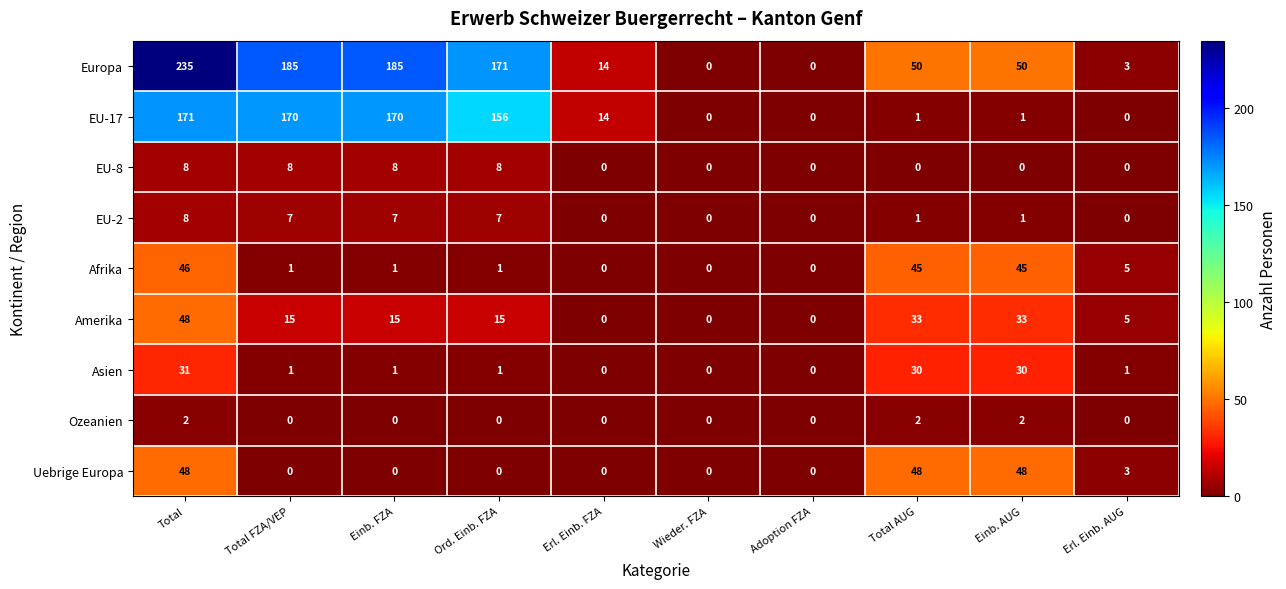

The value of Asien at Total is 54. True or false?

False